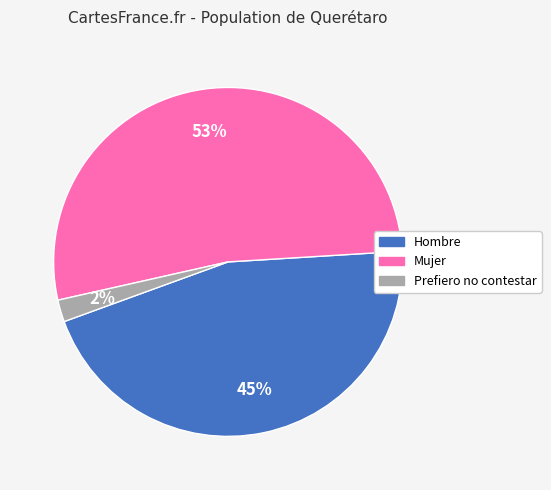

Rank the categories by value from highest to lowest.

Mujer, Hombre, Prefiero no contestar